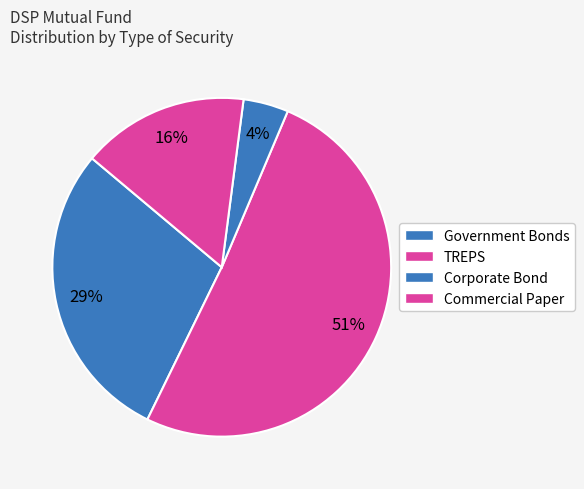

Count the number of slices in the pie.

4